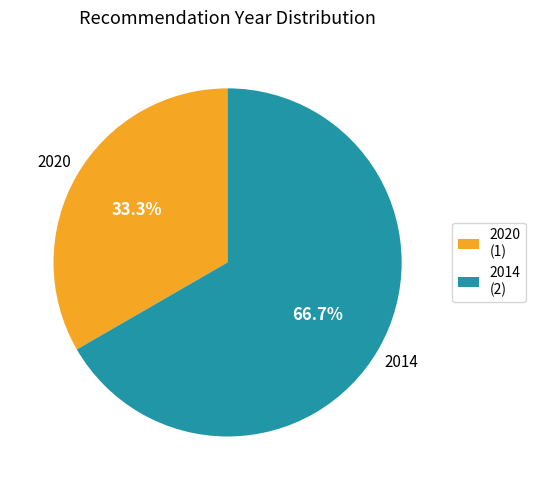

What is the ratio of the value at 2014 (2) to the value at 2020 (1)?

2.0